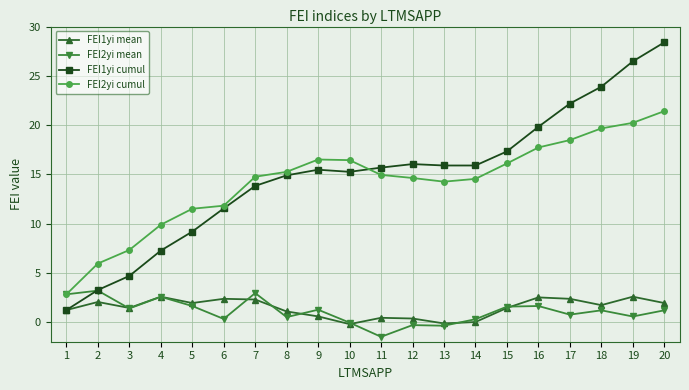

Which category has the highest value in the FEI2yi cumul series?

20